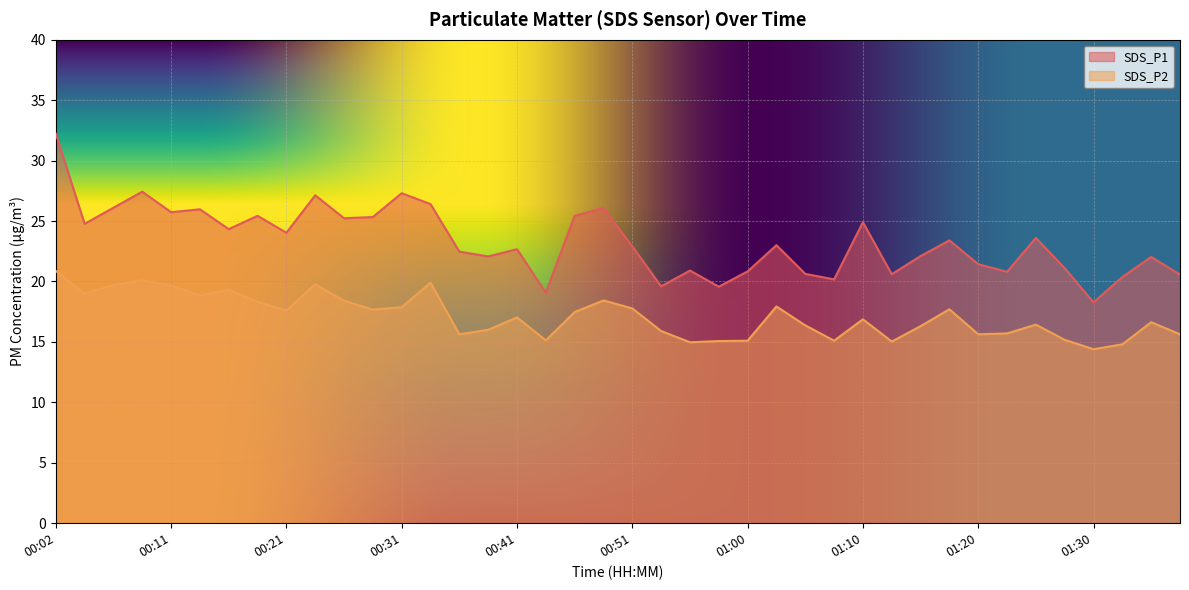

What is the label of the 4th point from the left?

00:09